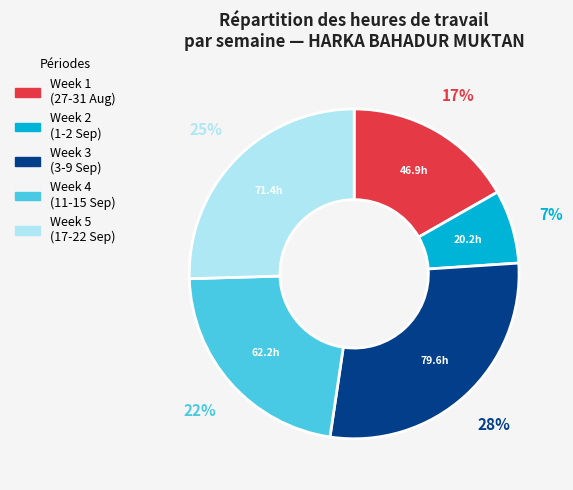

Does any single category account for the majority?

No